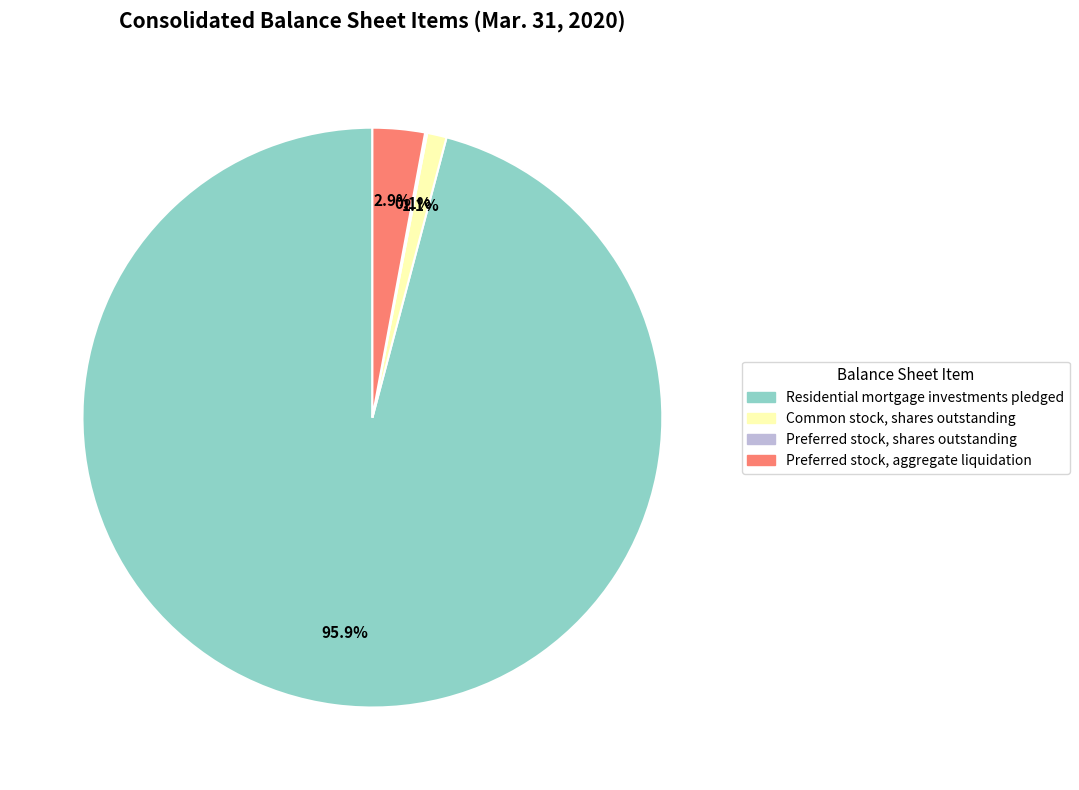

To the nearest percent, what is the average slice percentage?

25%